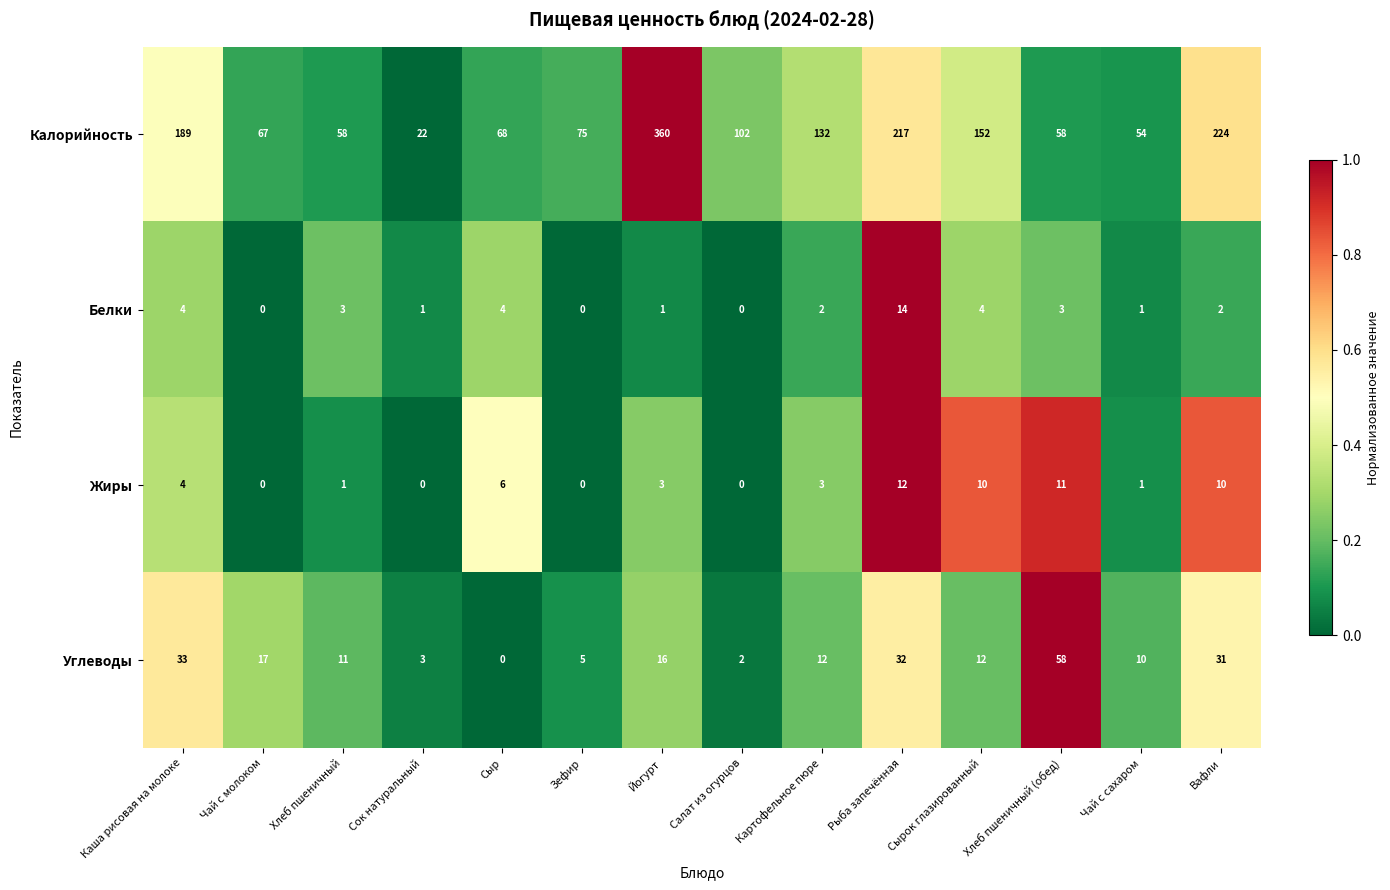

At Сыр, list the series in order from largest to smallest.

Калорийность, Жиры, Белки, Углеводы